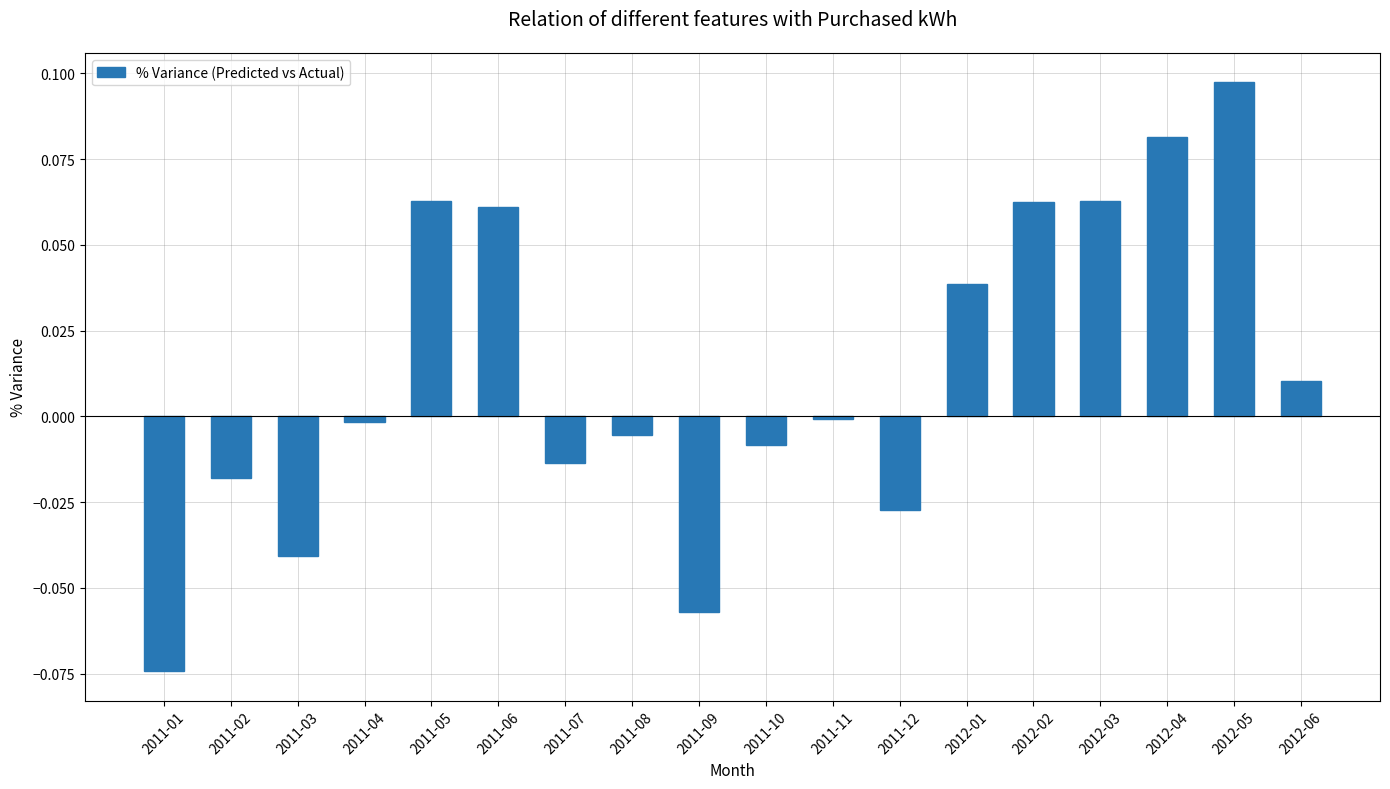

True or false: the data shows 0.0 at 2012-05.

False